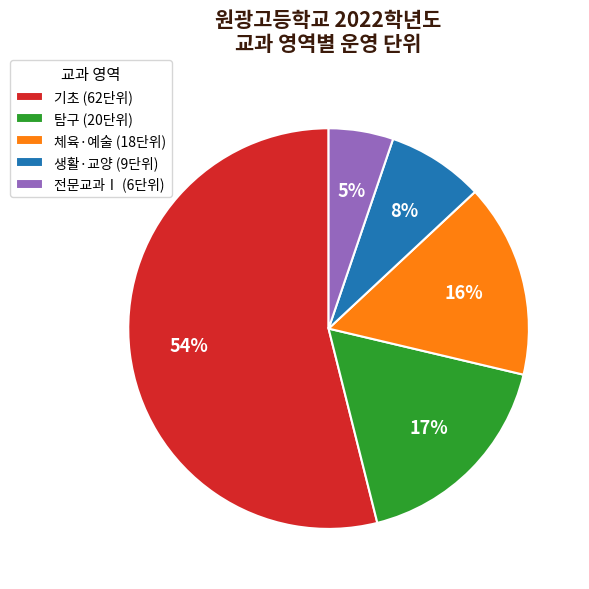

To the nearest percent, what is the combined percentage of 체육·예술 (18단위) and 기초 (62단위)?

70%